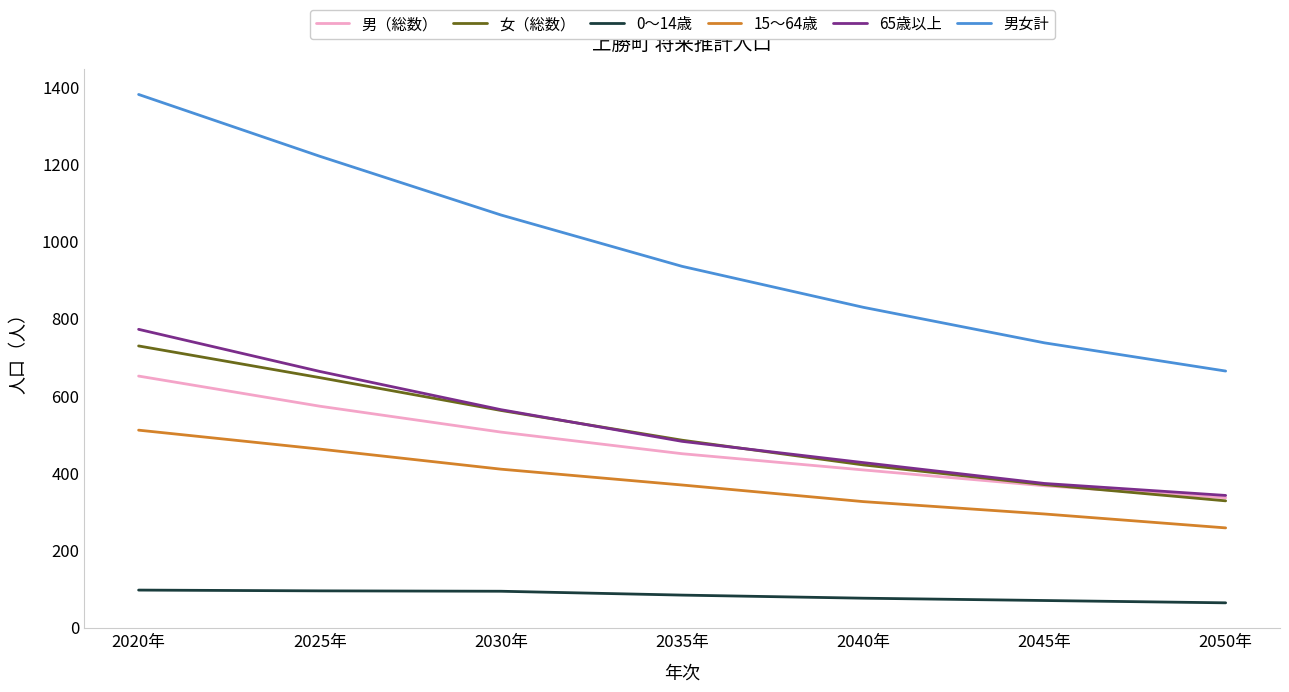

Which series has the widest spread of values?

男女計